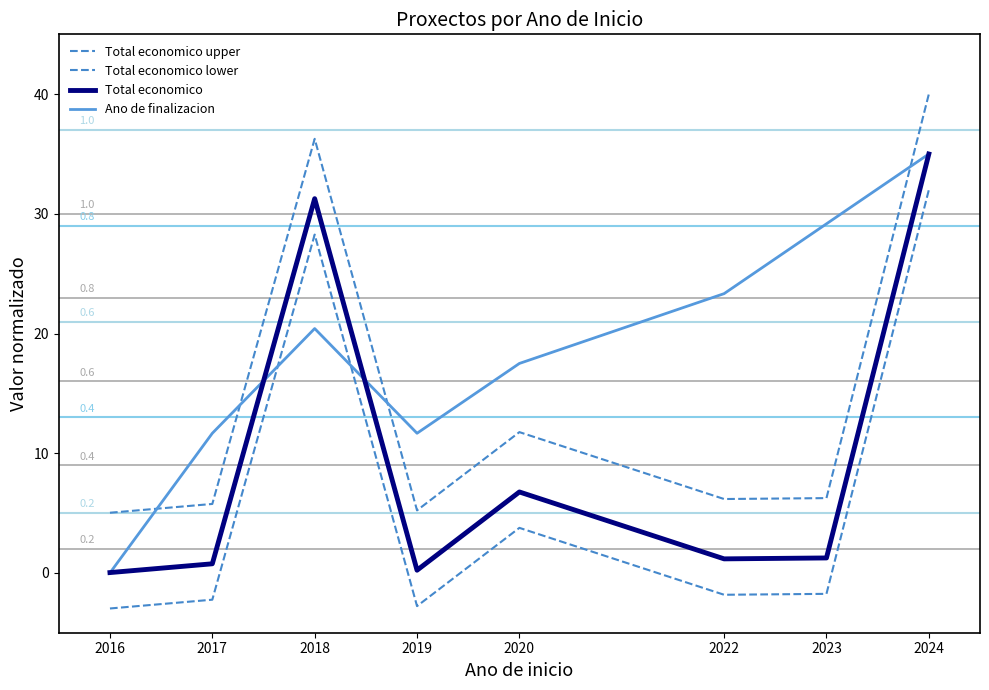

Does the chart display data point markers on the line(s)?

No